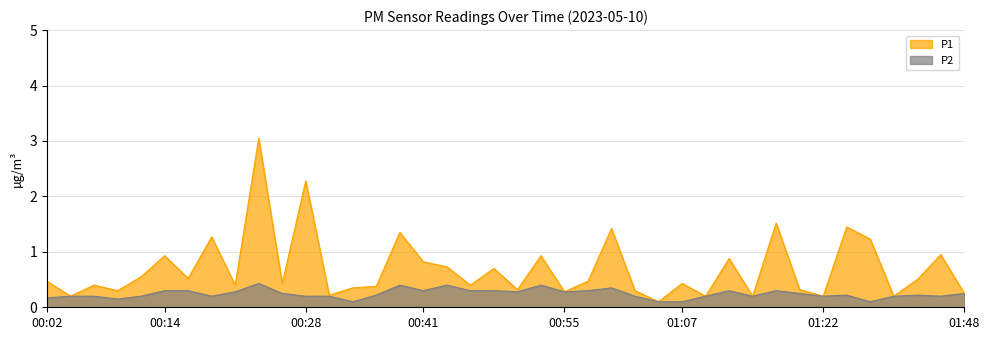

What is the minimum value for P1?

0.1